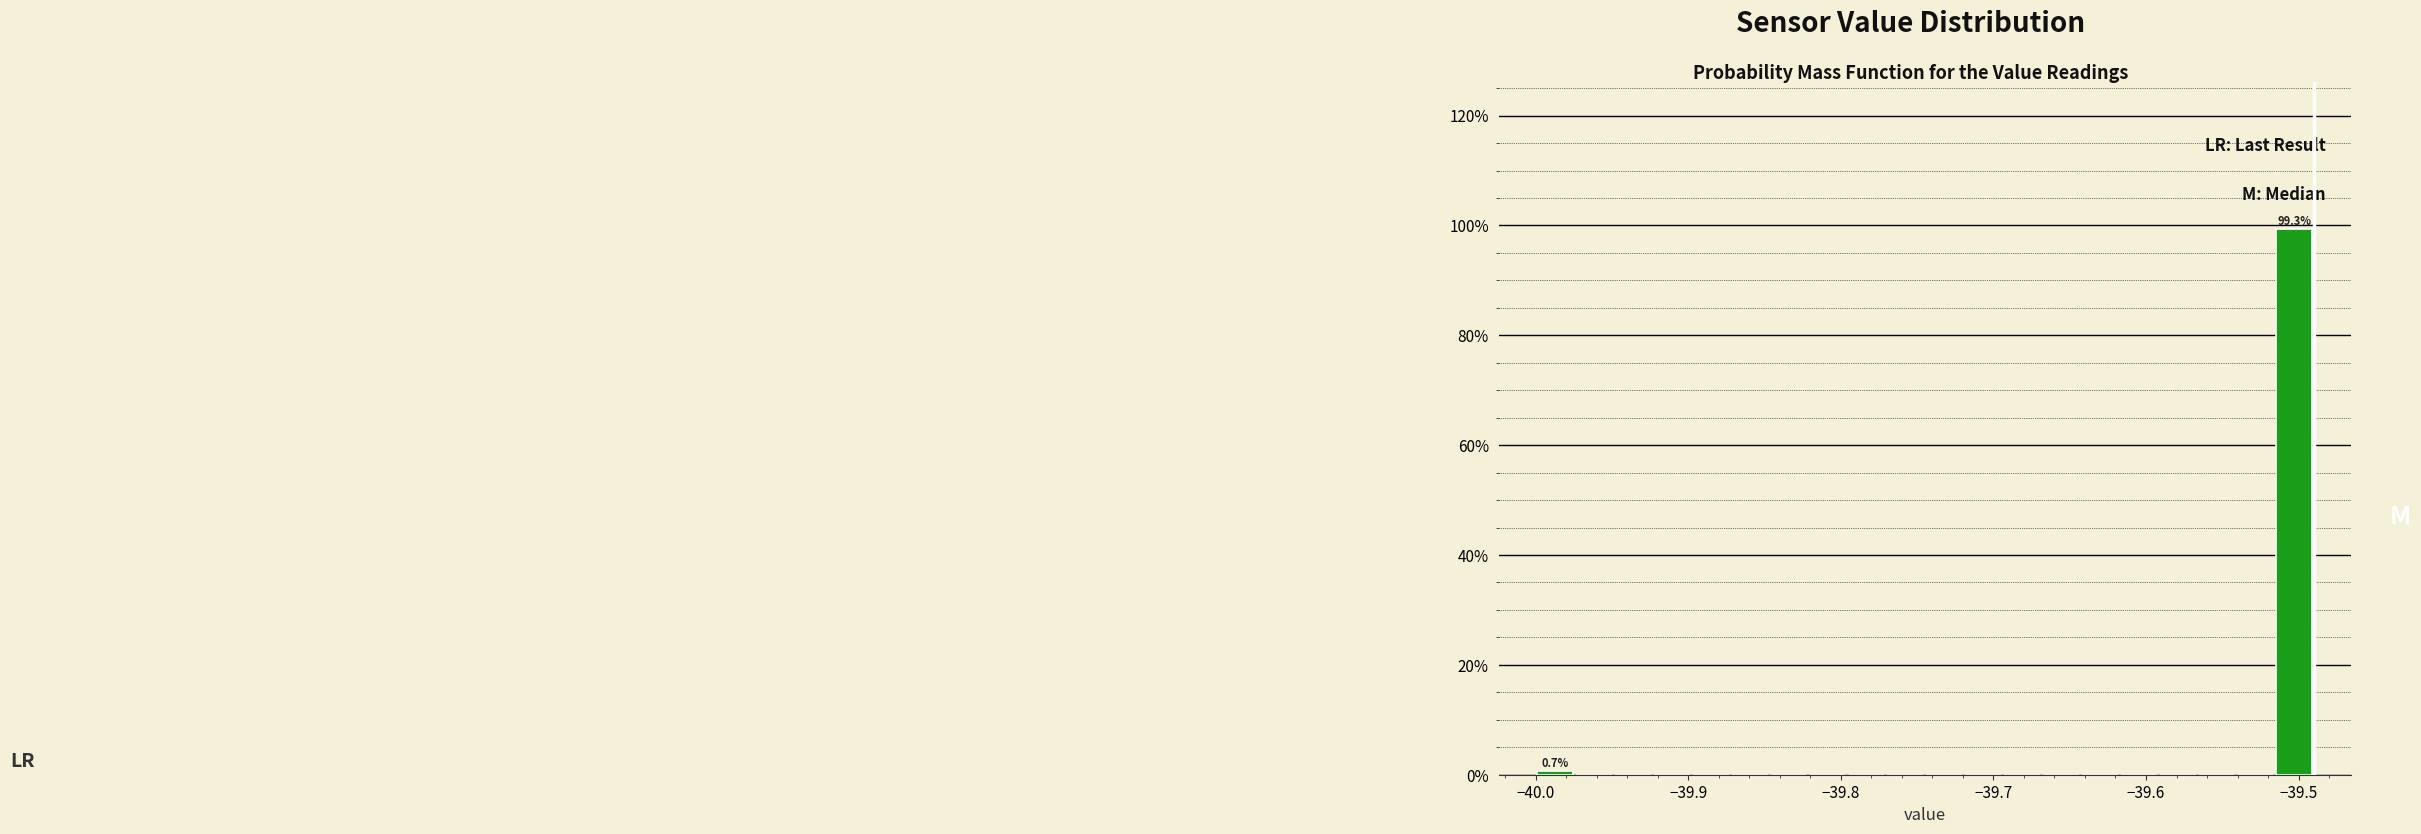

Read against the x-axis, roughly where is the centre of the tallest bar?

-39.50